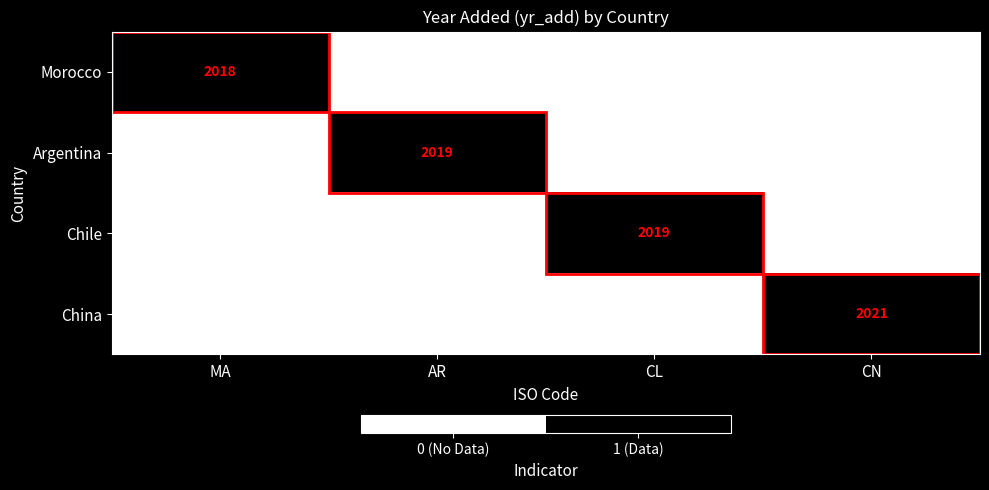

At CL, list the series in order from smallest to largest.

Morocco, Argentina, China, Chile